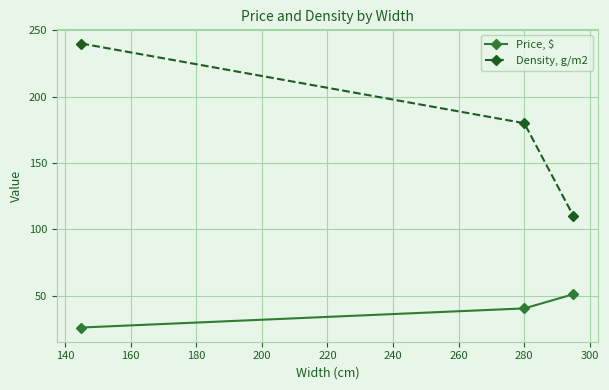

How many data points does each series have?

3